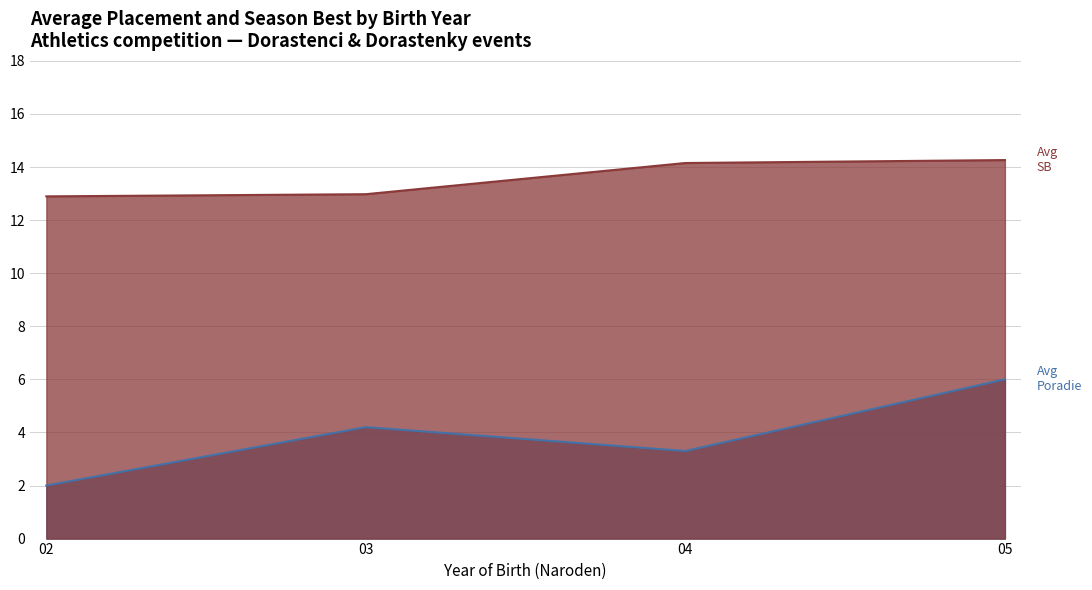

What is the greatest value displayed?

14.3